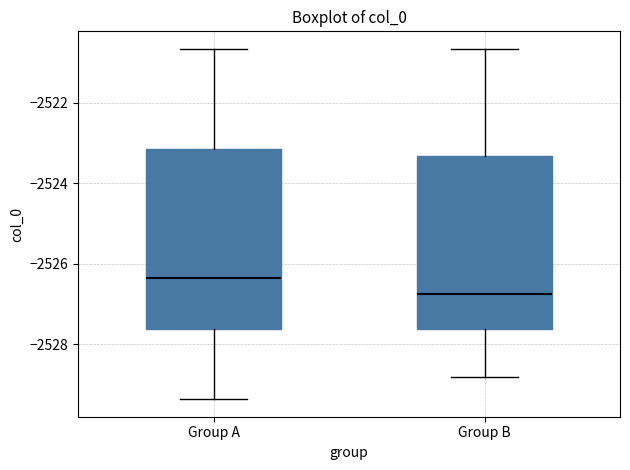

Reading left to right, read every box against the y-axis: the position of its median line, the range the box covers, and the ends of its whiskers. The values are not printed on the chart, so give them approximately, as read against the axis.

Group A: median -2526.4, box -2527.6 to -2523.2, whiskers -2529.4 to -2520.6
Group B: median -2526.8, box -2527.6 to -2523.4, whiskers -2528.8 to -2520.6